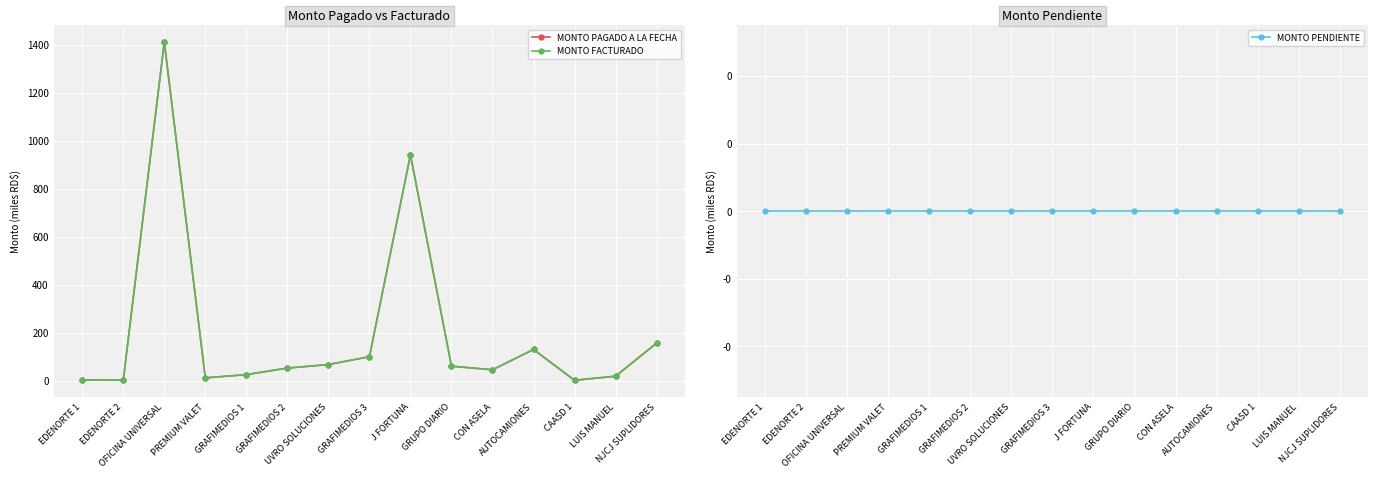

What is the sum of all MONTO FACTURADO values?

3050.4